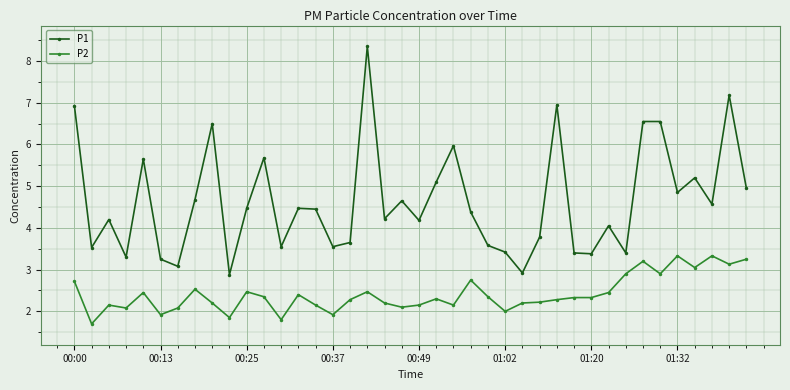

What is the maximum value for P2?

3.3